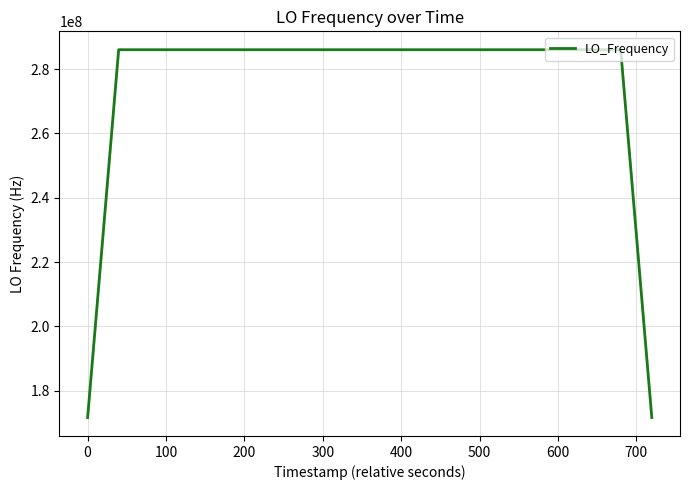

What is the difference between the maximum and minimum values?

114418807.3